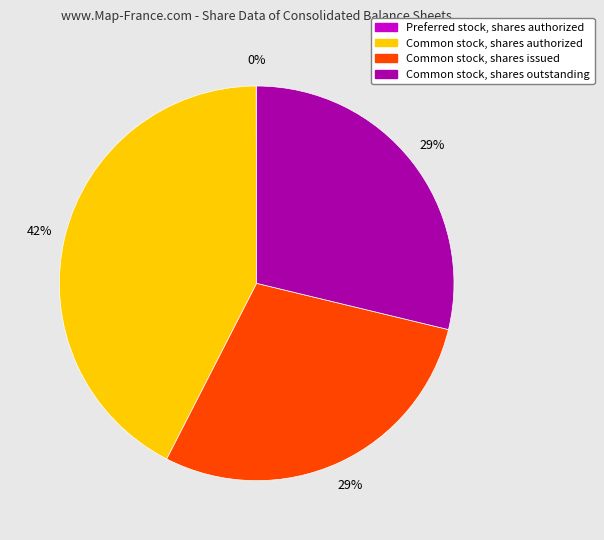

To the nearest percent, what is the difference between the largest and smallest slice percentages?

42%